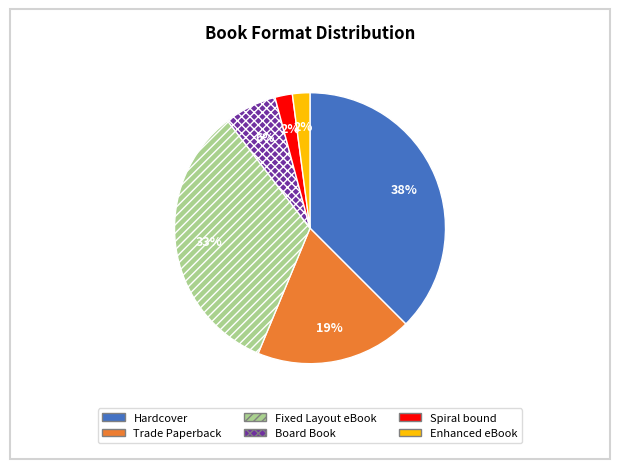

The Trade Paperback slice represents 32% of the pie. True or false?

False